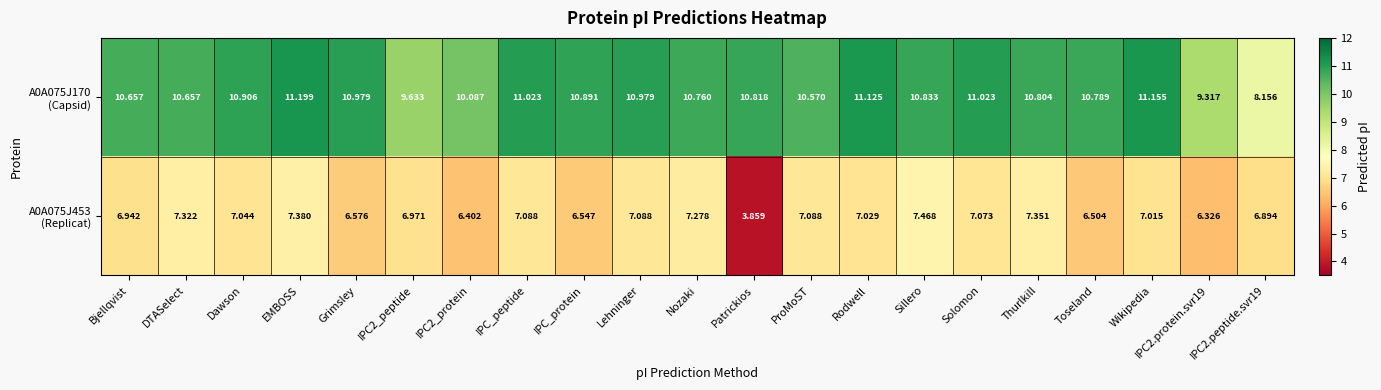

Which label corresponds to the smallest value in the chart?

Patrickios